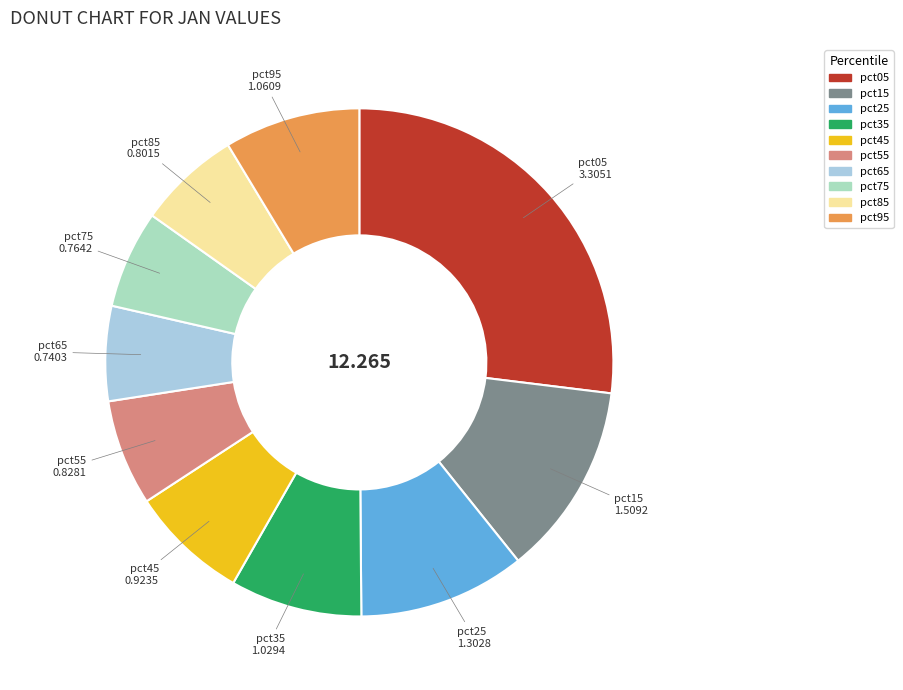

Count the number of slices in the pie.

10